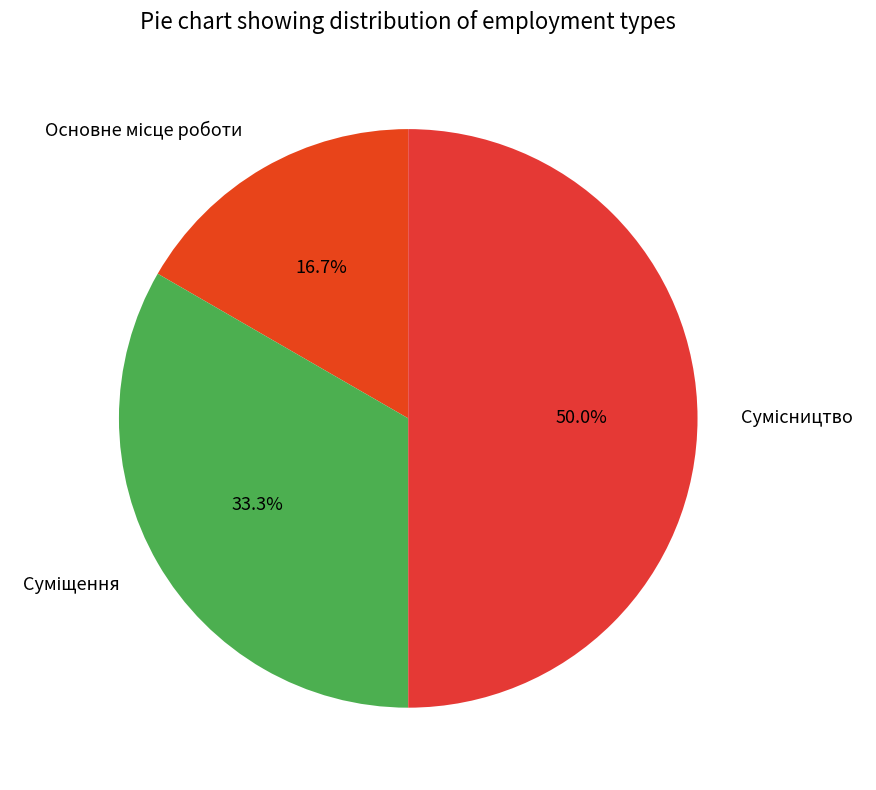

How many segments does this pie chart have?

3